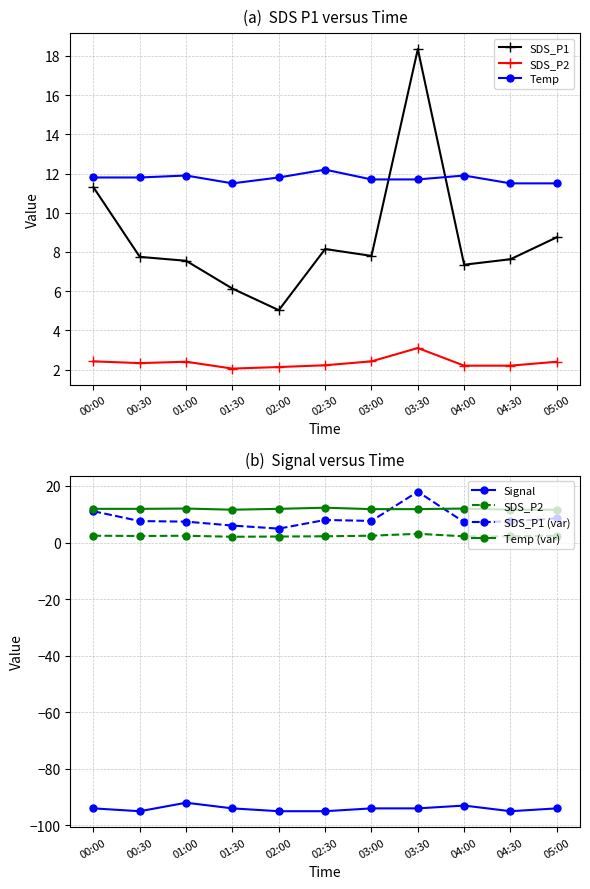

Is this an area chart (filled region under the line)?

No